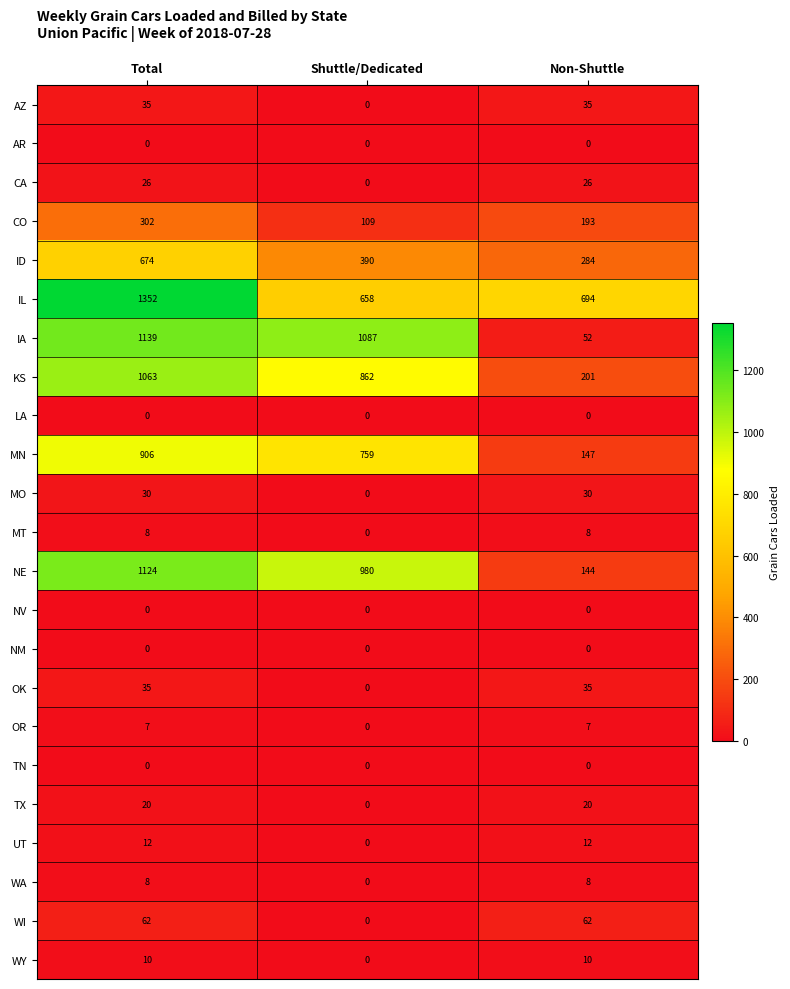

How many positive values does the OK series have?

2